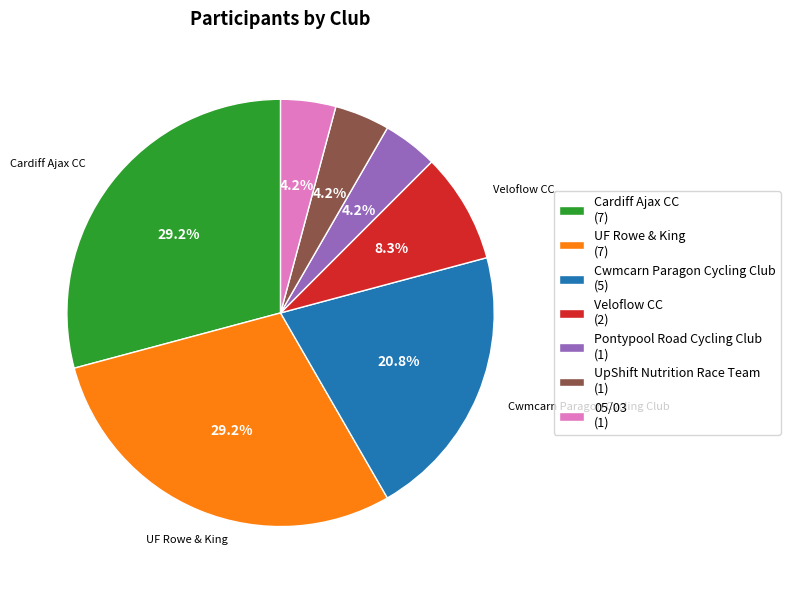

To the nearest percent, what portion does Cardiff Ajax CC represent?

29%